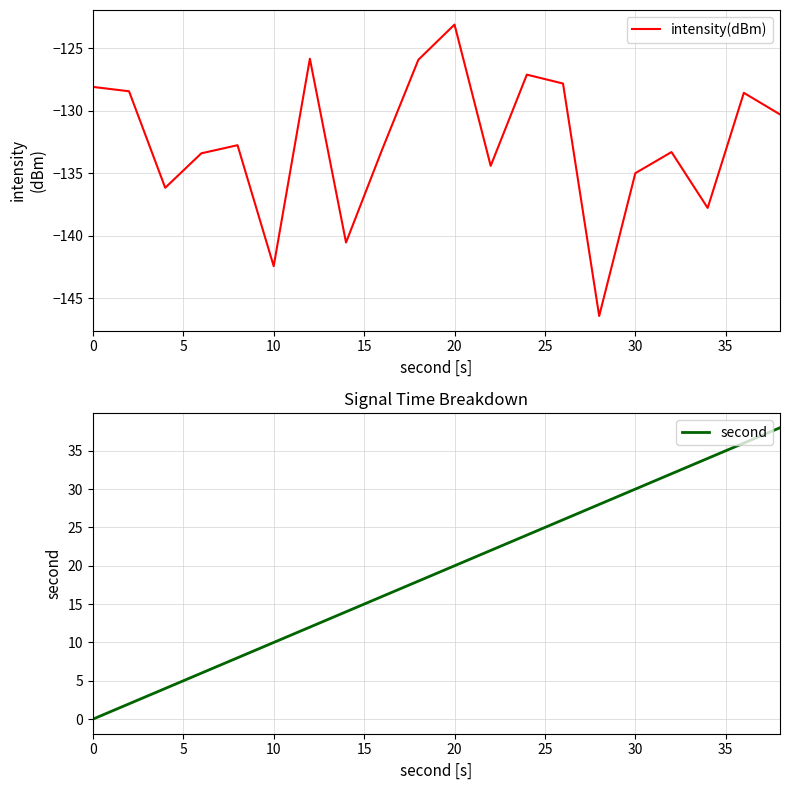

What are all the series names shown in the legend?

intensity(dBm), second